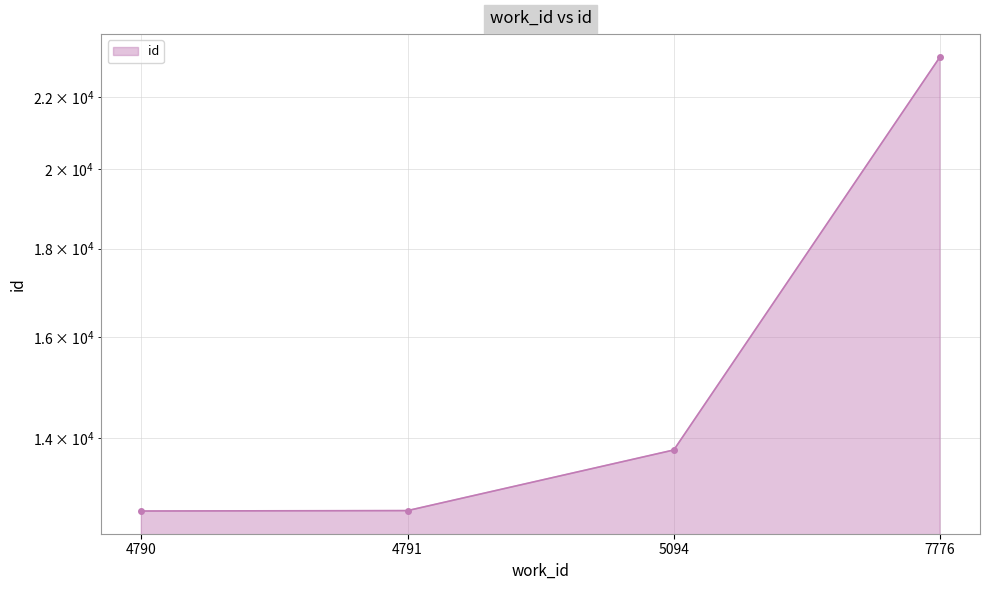

Count the number of data series in this chart.

1